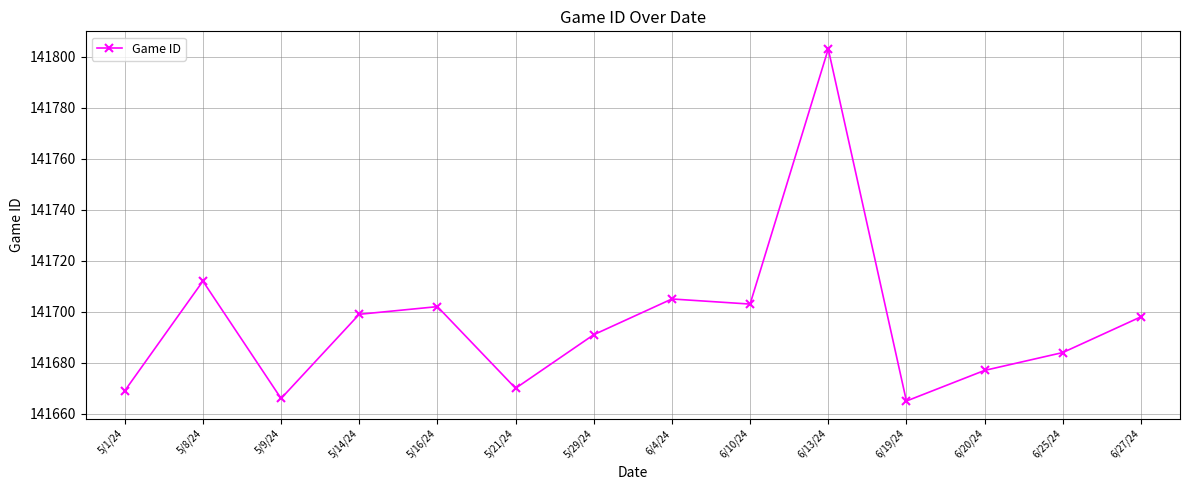

Approximately how many times larger is the value at 6/20/24 compared to 5/21/24?

1.0